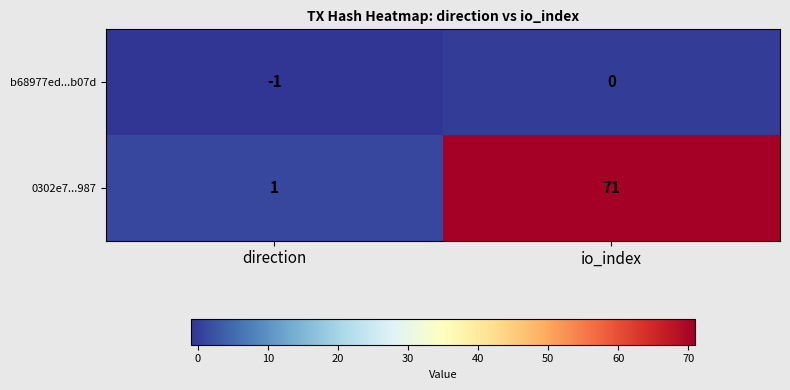

Rank the series by their average value, from lowest to highest.

b68977ed...b07d, 0302e7...987